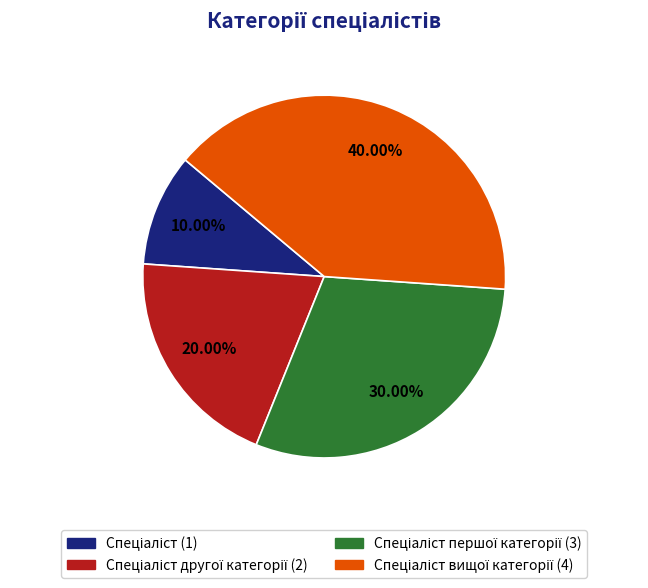

Does any single category account for the majority?

No